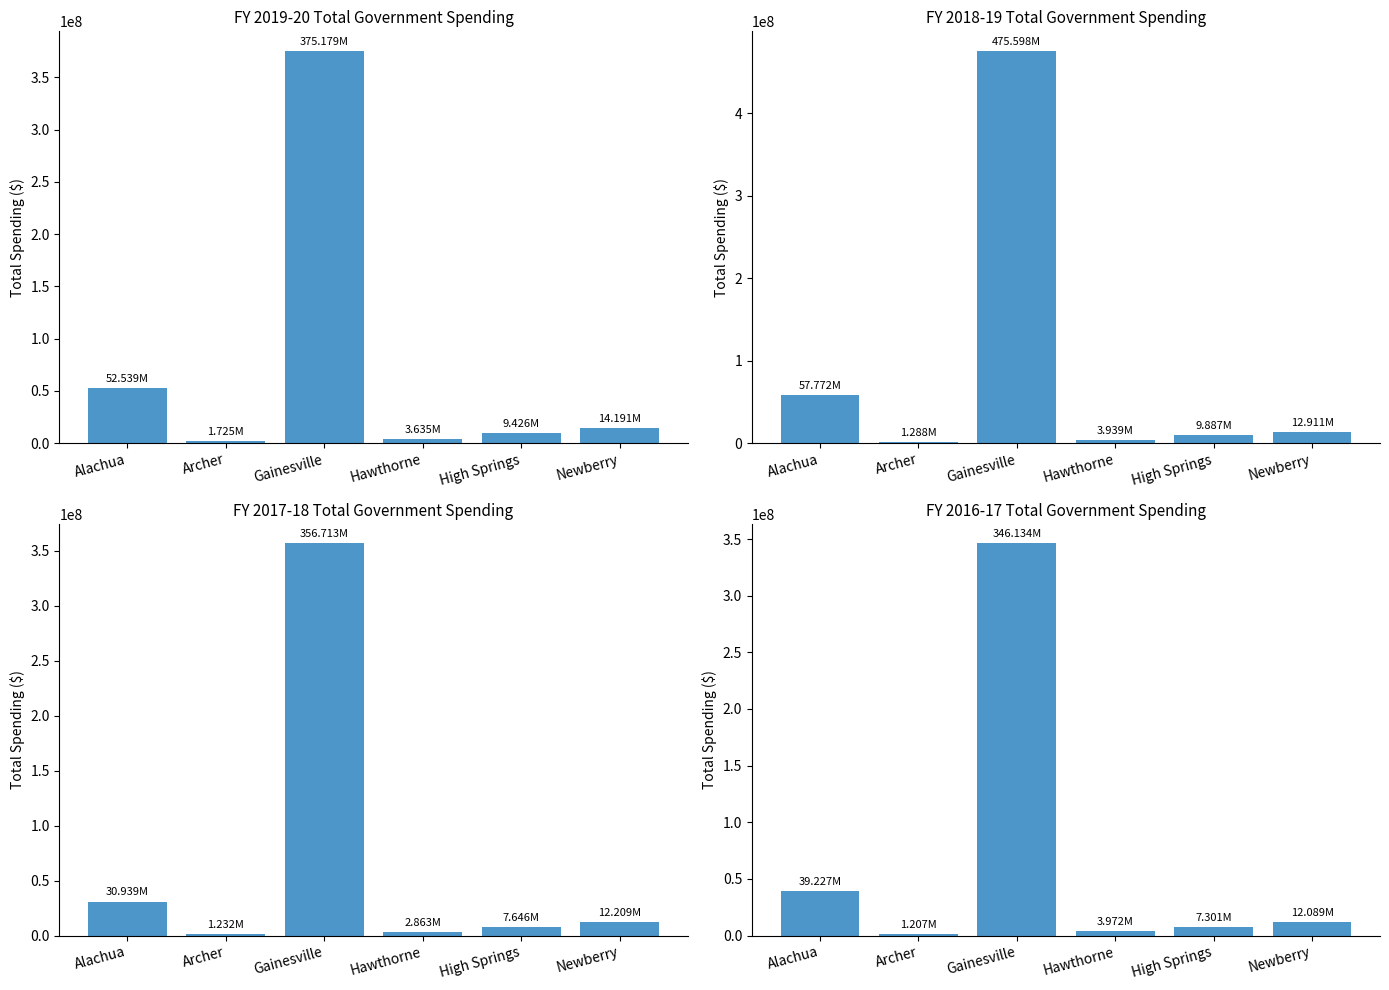

Which series has the largest total across all categories?

FY 2018-19 Total